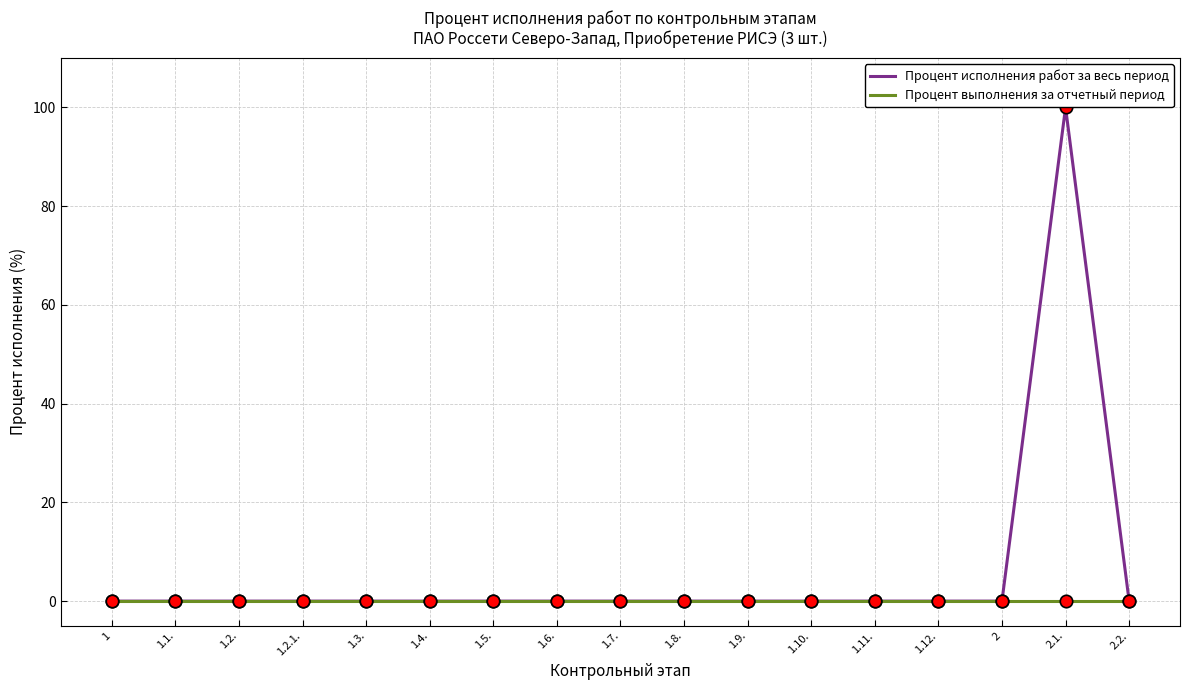

Which series has the widest spread of values?

Процент исполнения работ за весь период